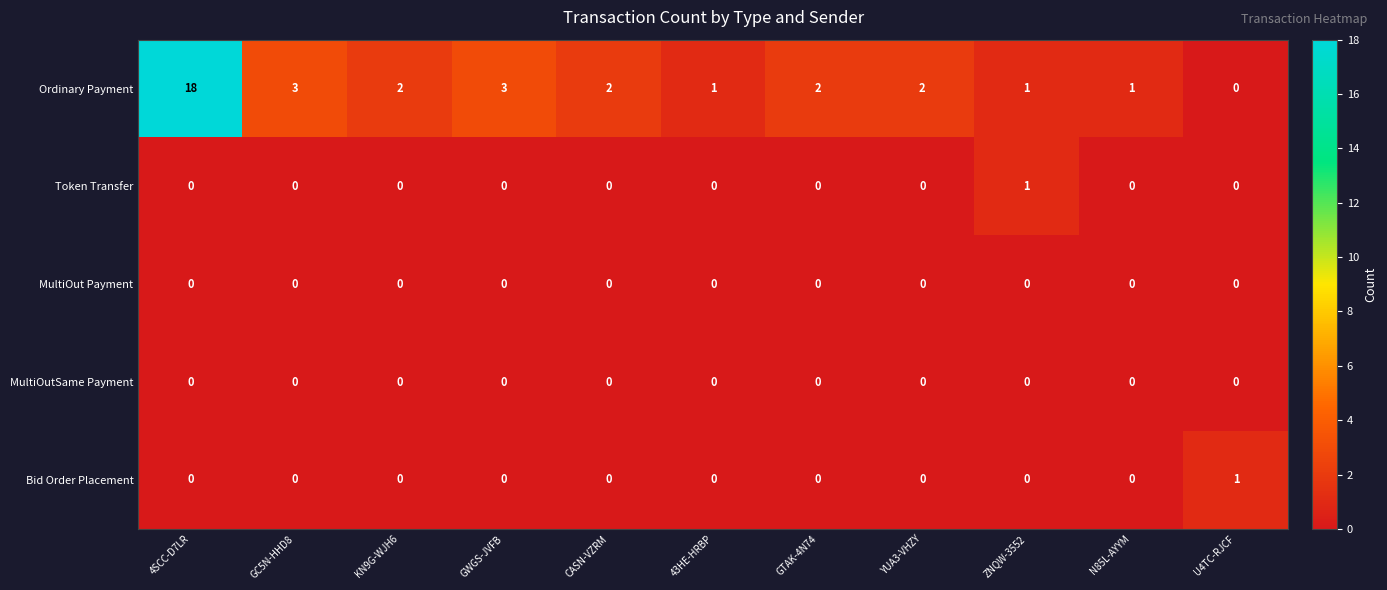

Which series has the widest spread of values?

Ordinary Payment